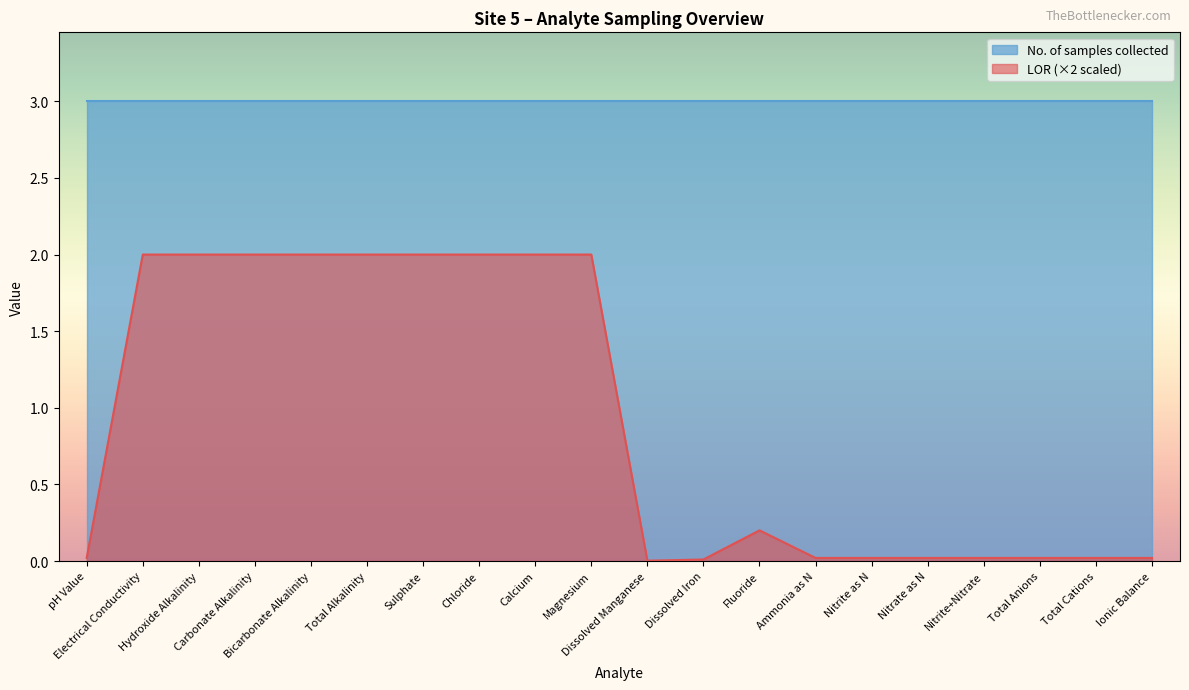

How many lines are shown in the chart?

2